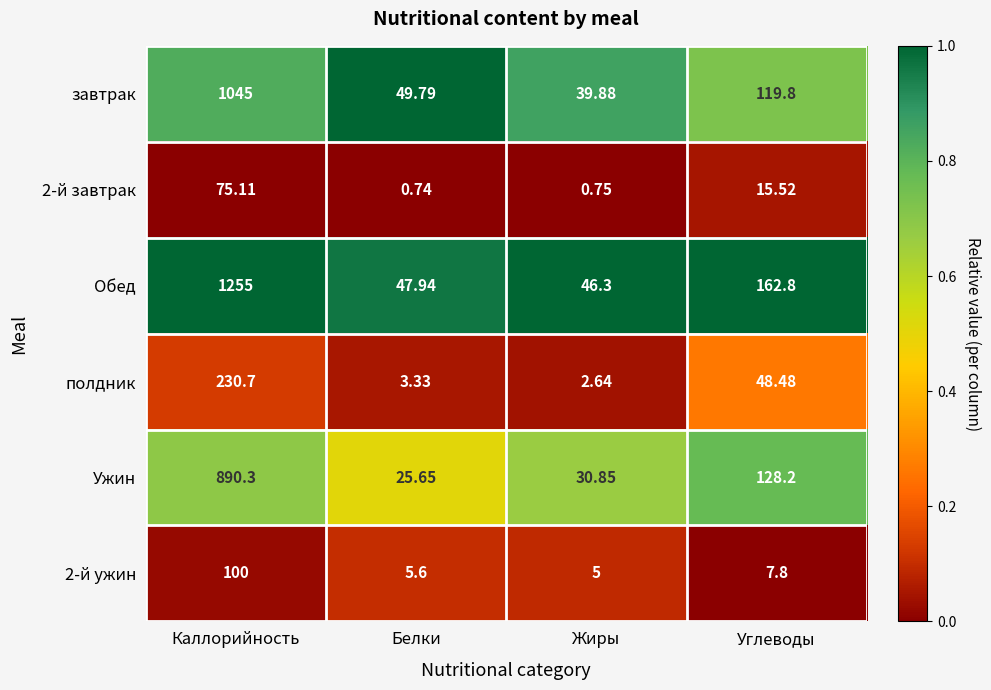

Which category has the lowest value across all series?

Белки